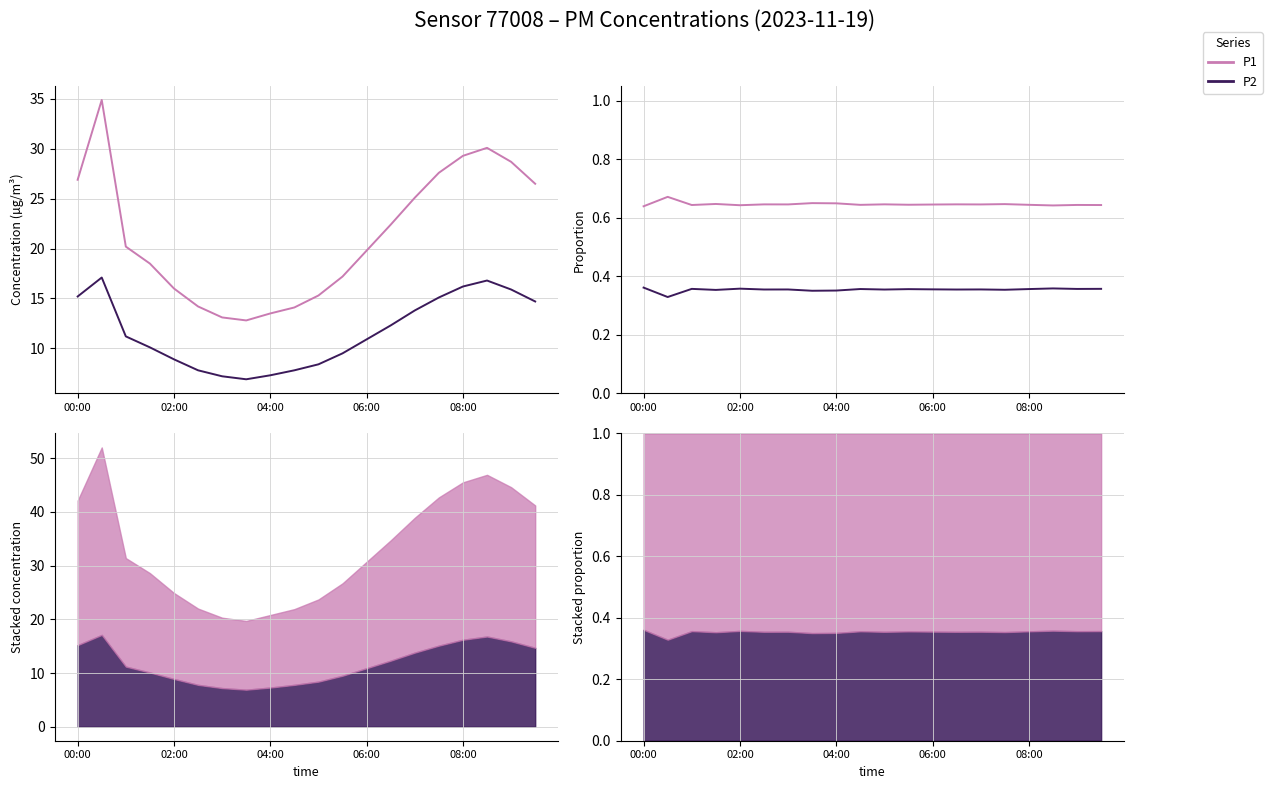

What are all the series names shown in the legend?

P1, P2